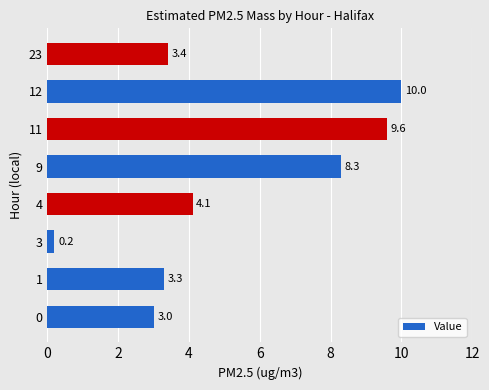

List the labels in order of value, smallest first.

3, 0, 1, 23, 4, 9, 11, 12